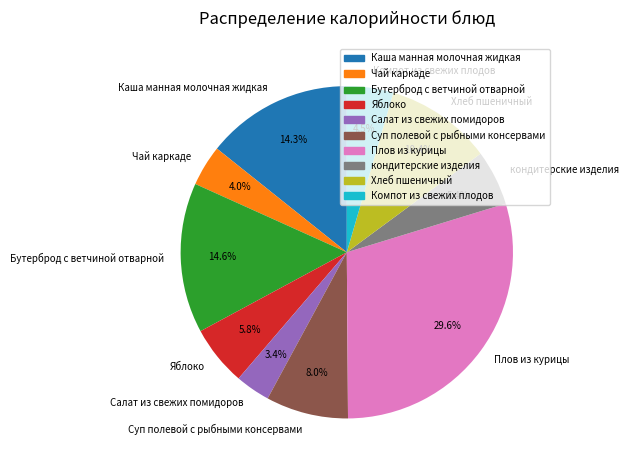

Is there a majority slice in this chart?

No